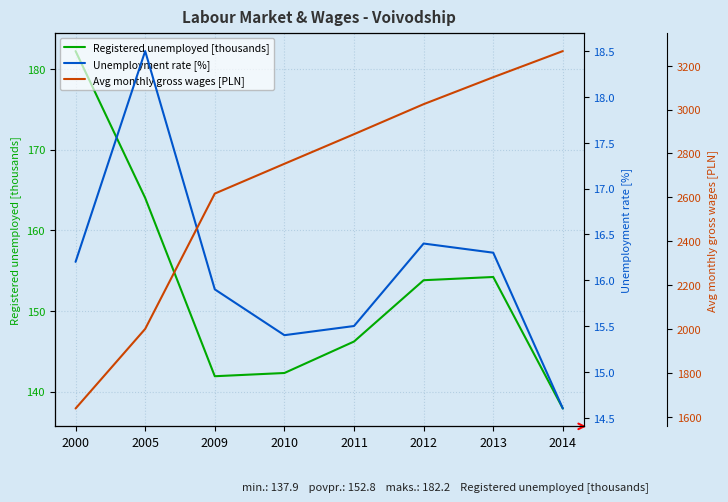

Reading left to right, transcribe all the data shown in this chart.

Registered unemployed [thousands]: 182.2	164.0	141.9	142.3	146.2	153.8	154.2	137.9
Unemployment rate [%]: 16.2	18.5	15.9	15.4	15.5	16.4	16.3	14.6
Avg monthly gross wages [PLN]: 1639.3	2001.5	2617.5	2753.1	2887.9	3024.5	3147.2	3266.2